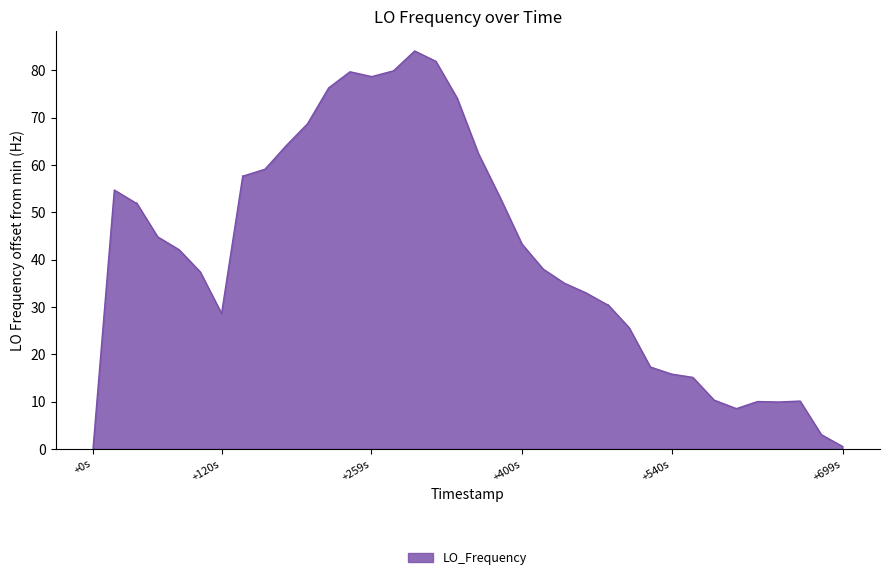

What is the greatest value displayed?

84.1